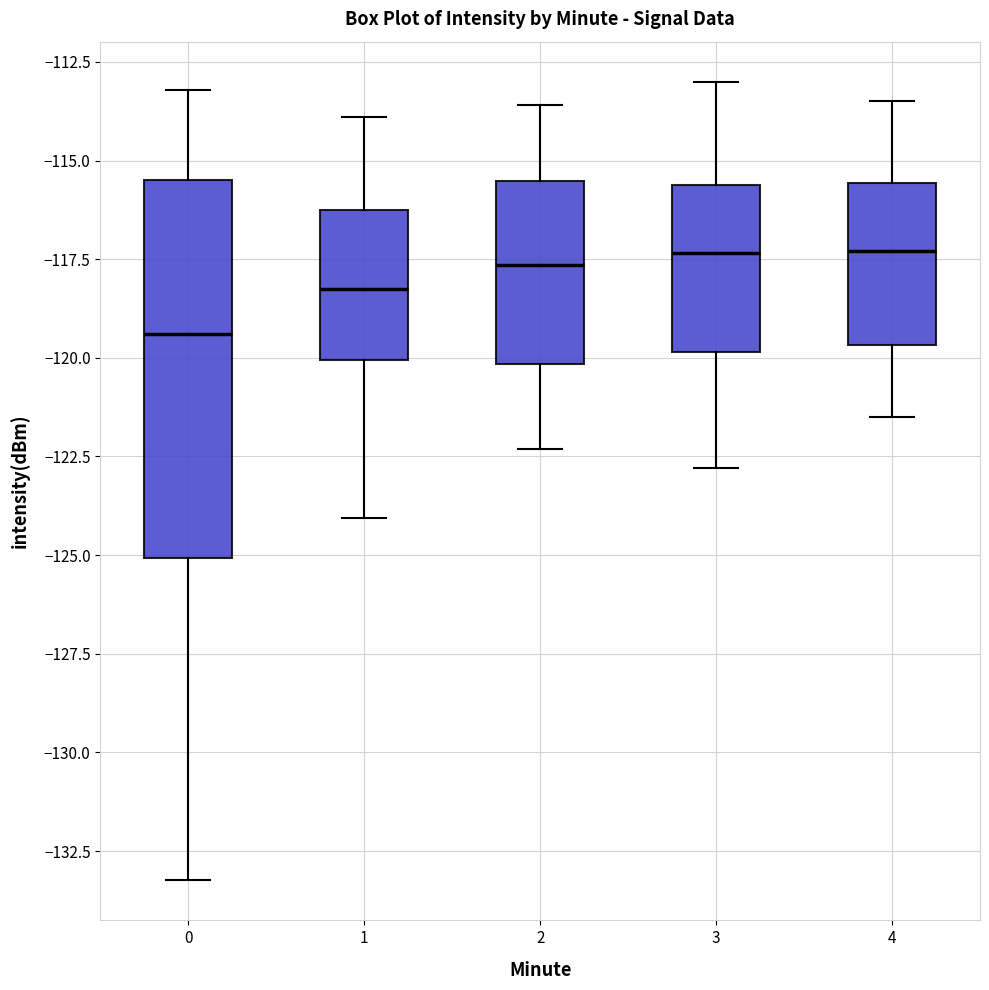

Where does the upper whisker of the box at x = 4 end on the y-axis? The values are not printed on the chart, so give them approximately, as read against the axis.

-113.5